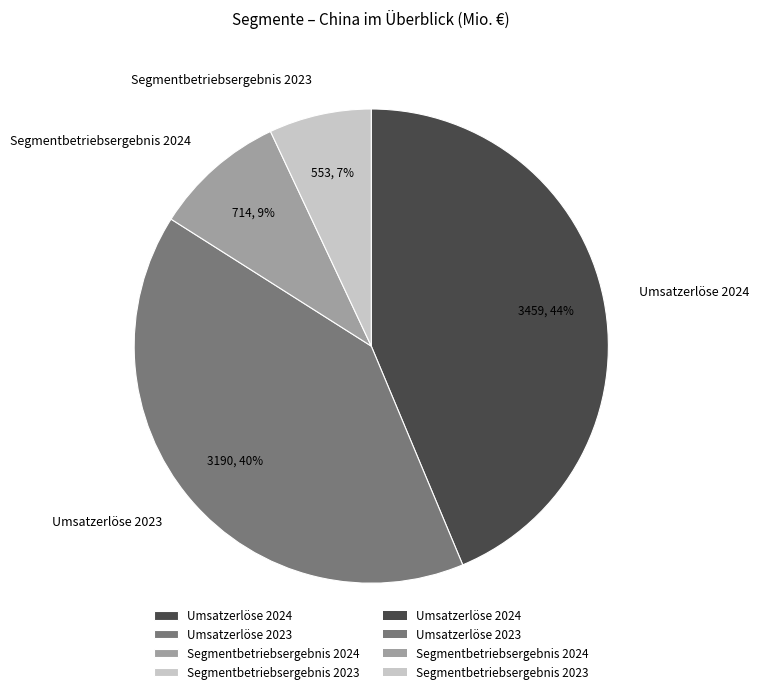

What percentage is the Segmentbetriebsergebnis 2023 slice, to the nearest percent?

7%